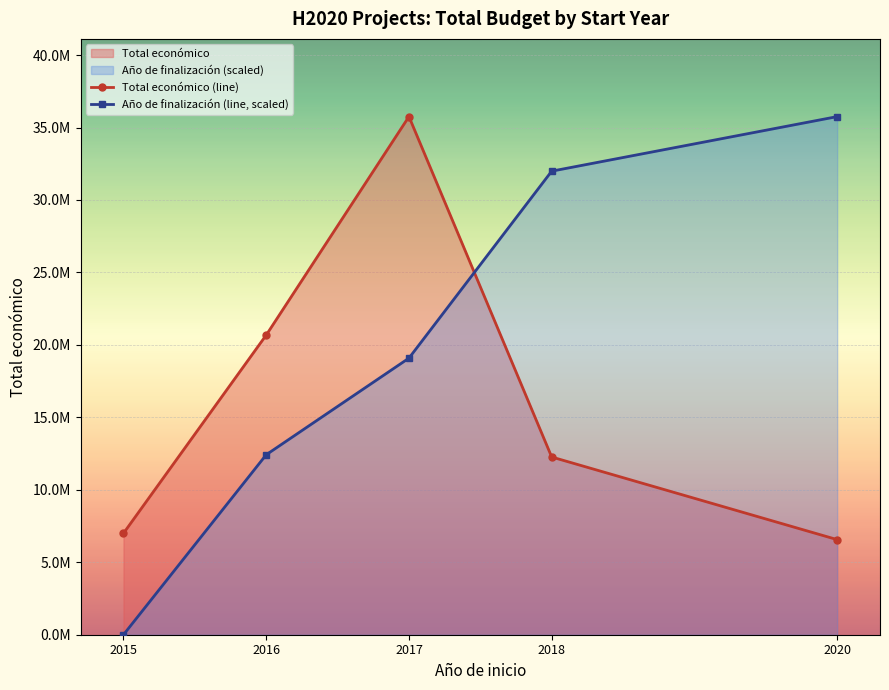

Which category has the highest value across all series?

2017